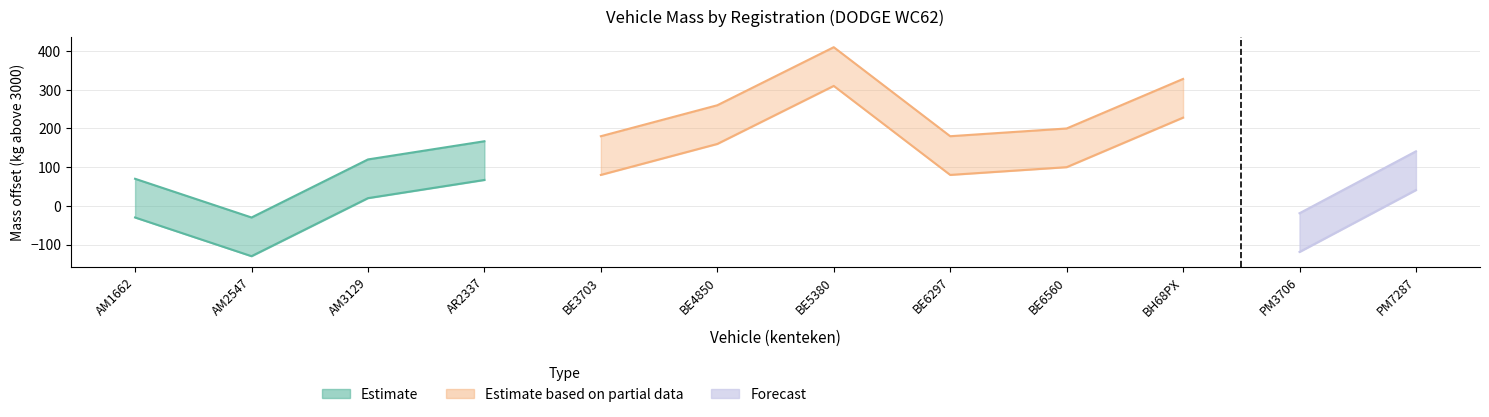

Is this an area chart (filled region under the line)?

No